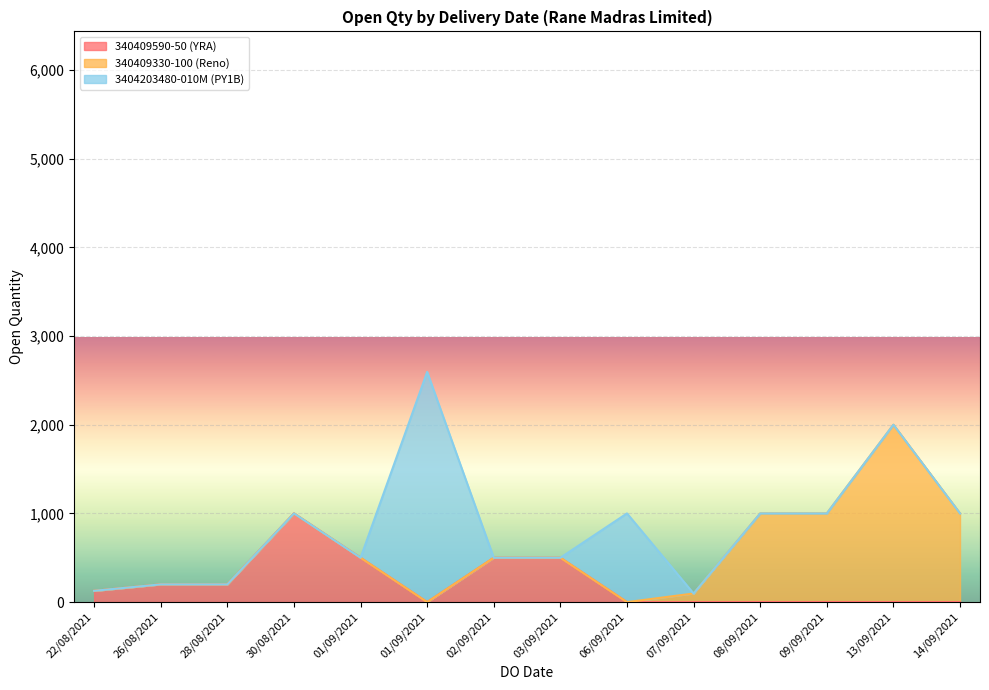

At which category does the chart reach its minimum across all series?

07/09/2021